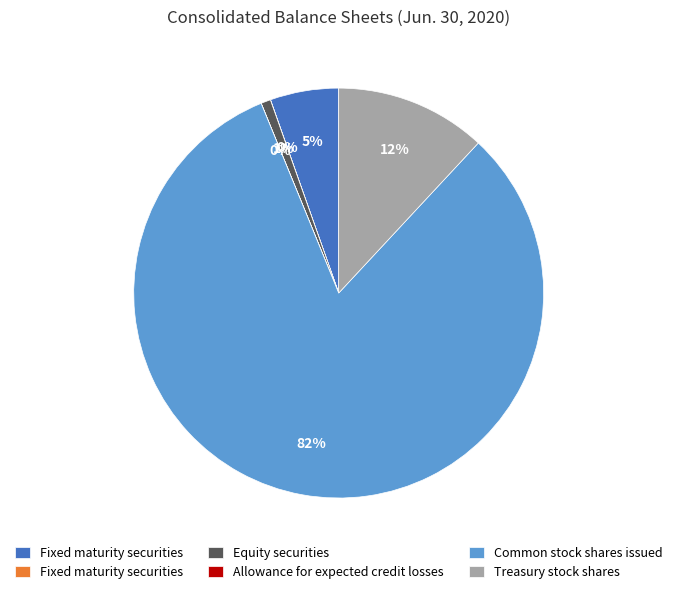

Is there any slice that represents more than half of the pie?

Yes